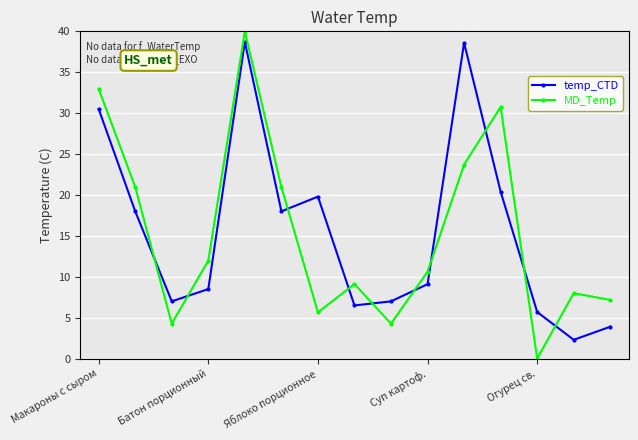

What is the value of the MD_Temp point at the 14th from the left?

8.0